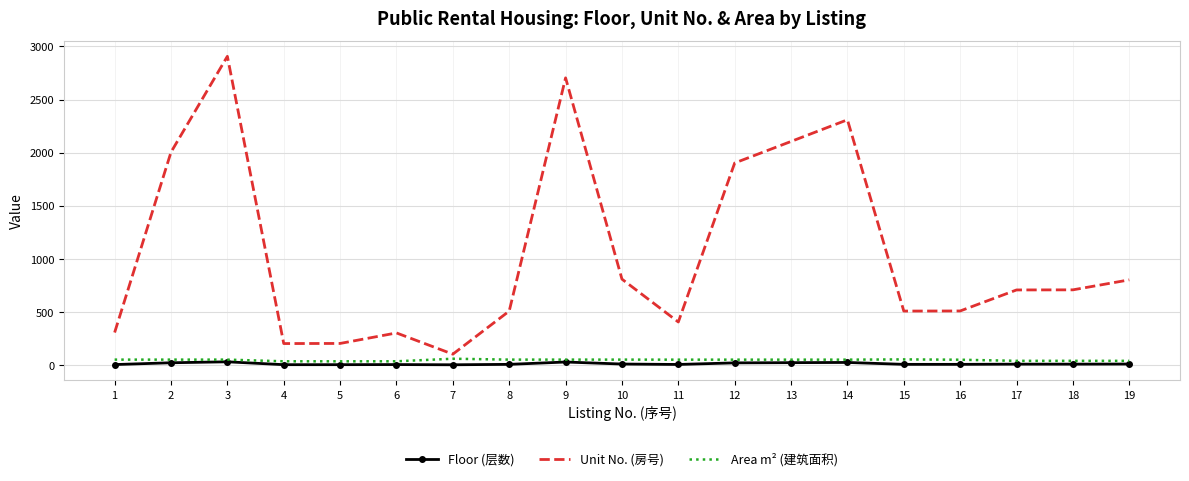

At which category is the sum across all series the highest?

3